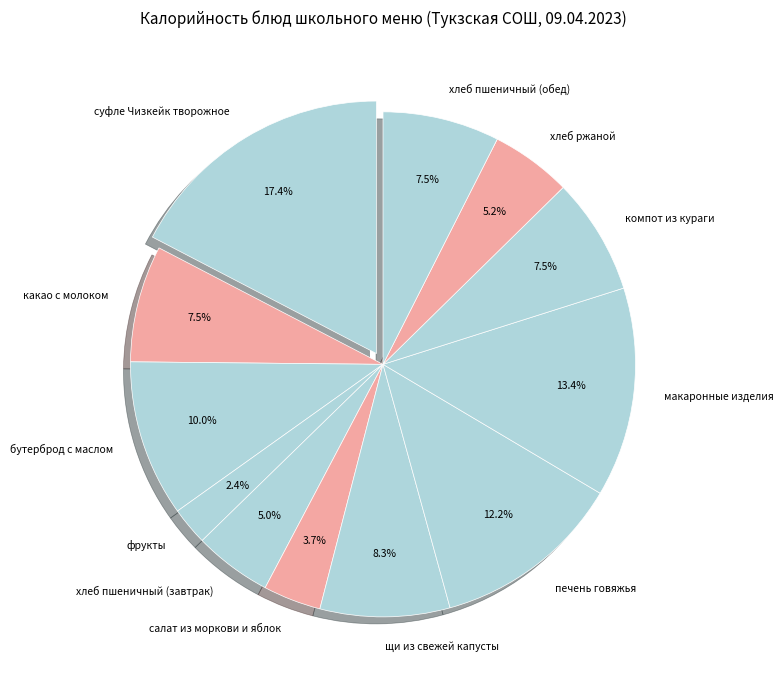

To the nearest percent, what percentage of the pie is хлеб пшеничный (завтрак)?

5%